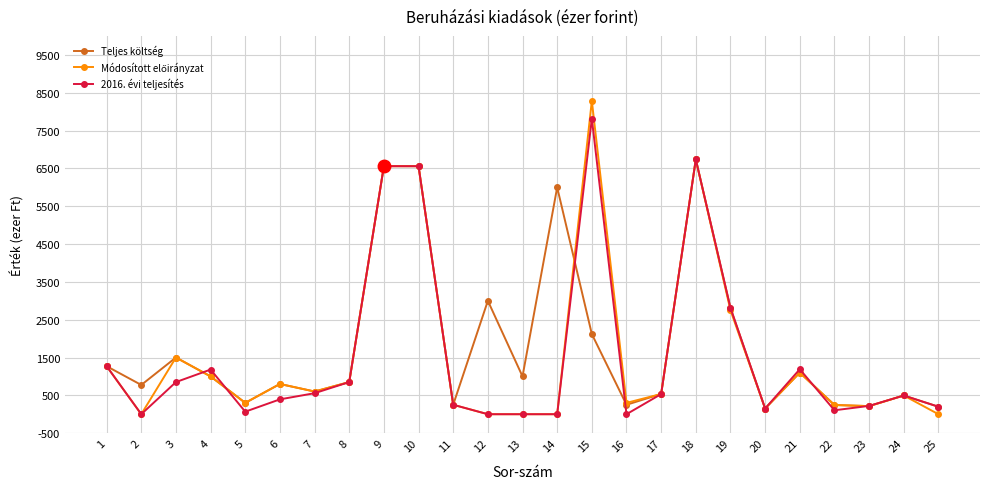

How many data points in 2016. évi teljesítés are less than 495?

12